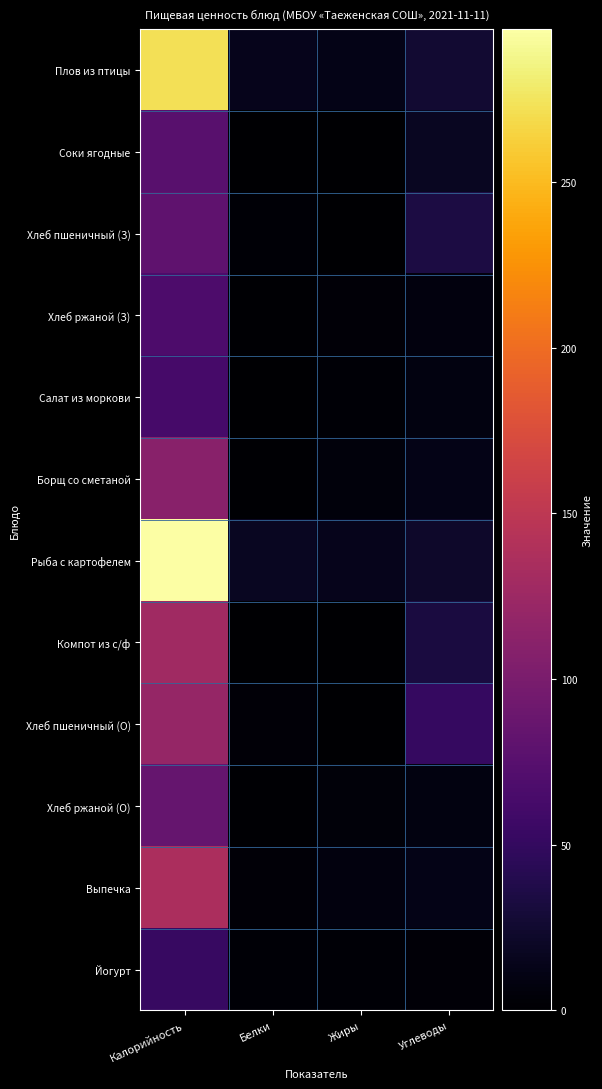

What is the total value across all series at Калорийность?

1487.1